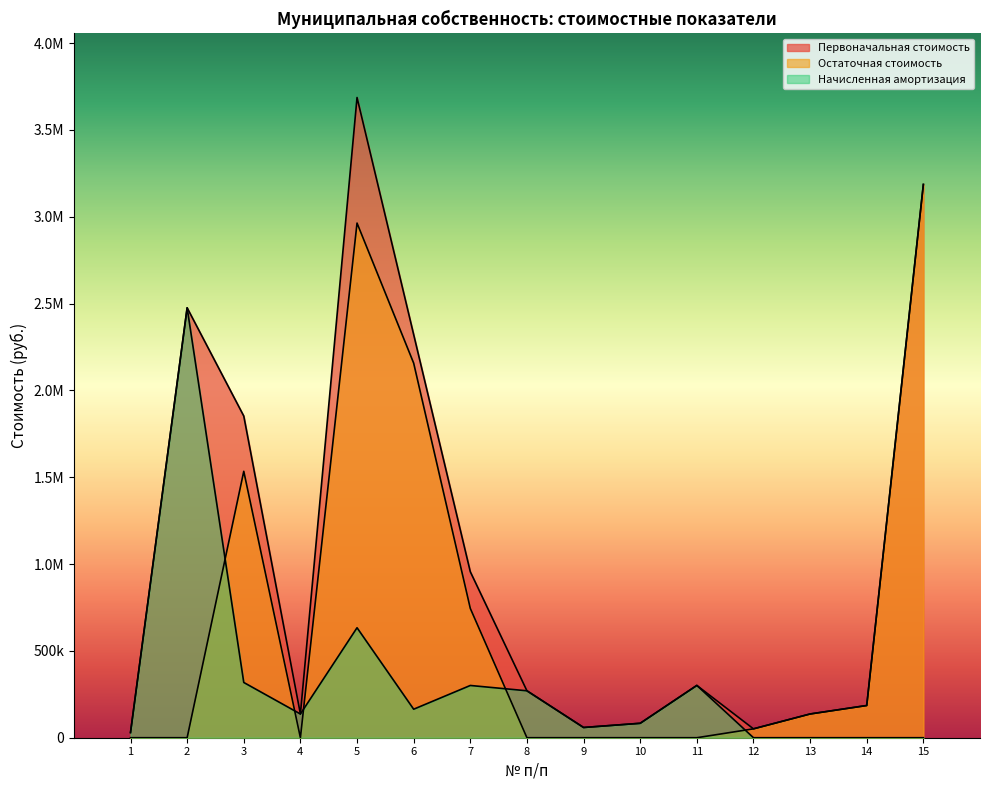

What is the difference between the maximum and second lowest values in the Первоначальная стоимость series?

3635271.7